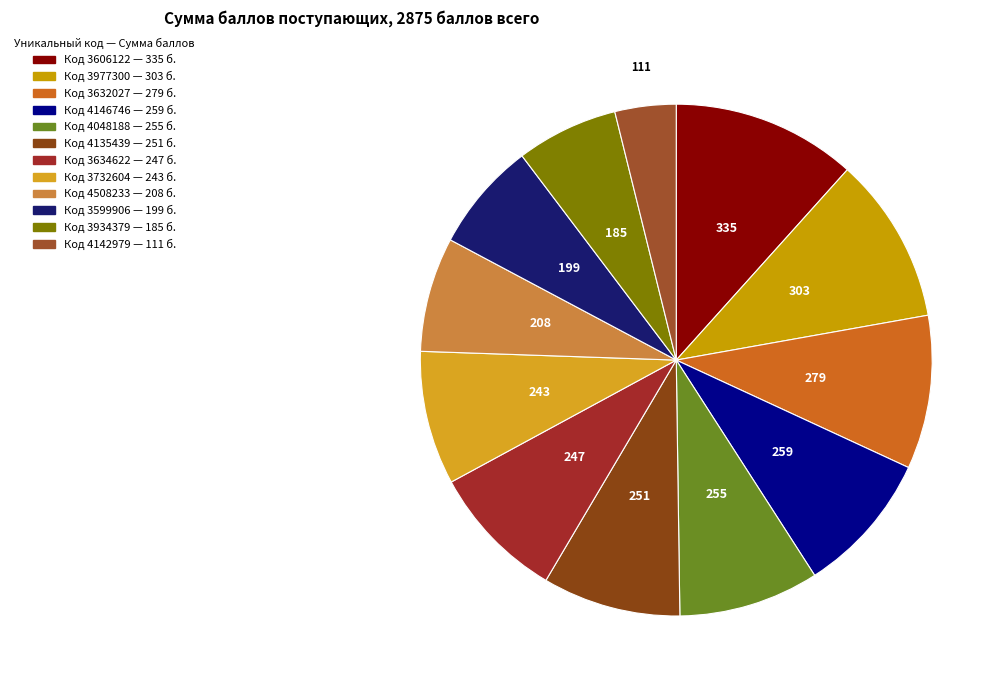

Which slice is the smallest?

4142979